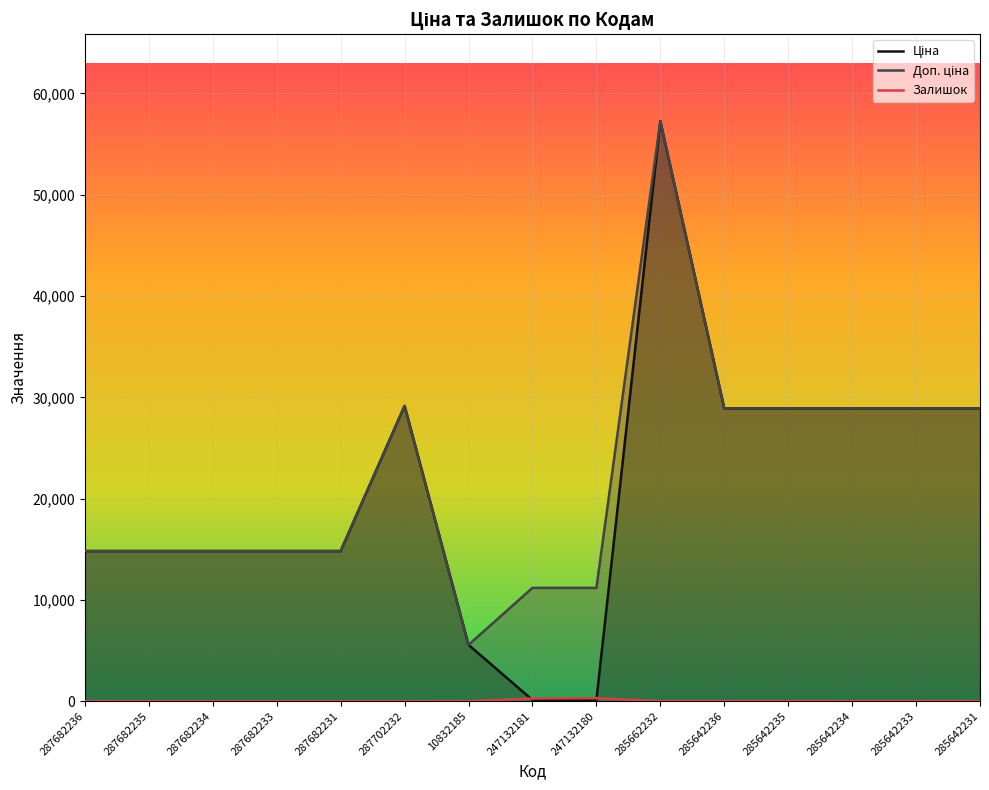

What value does the Залишок series have at 247132180?

290.0